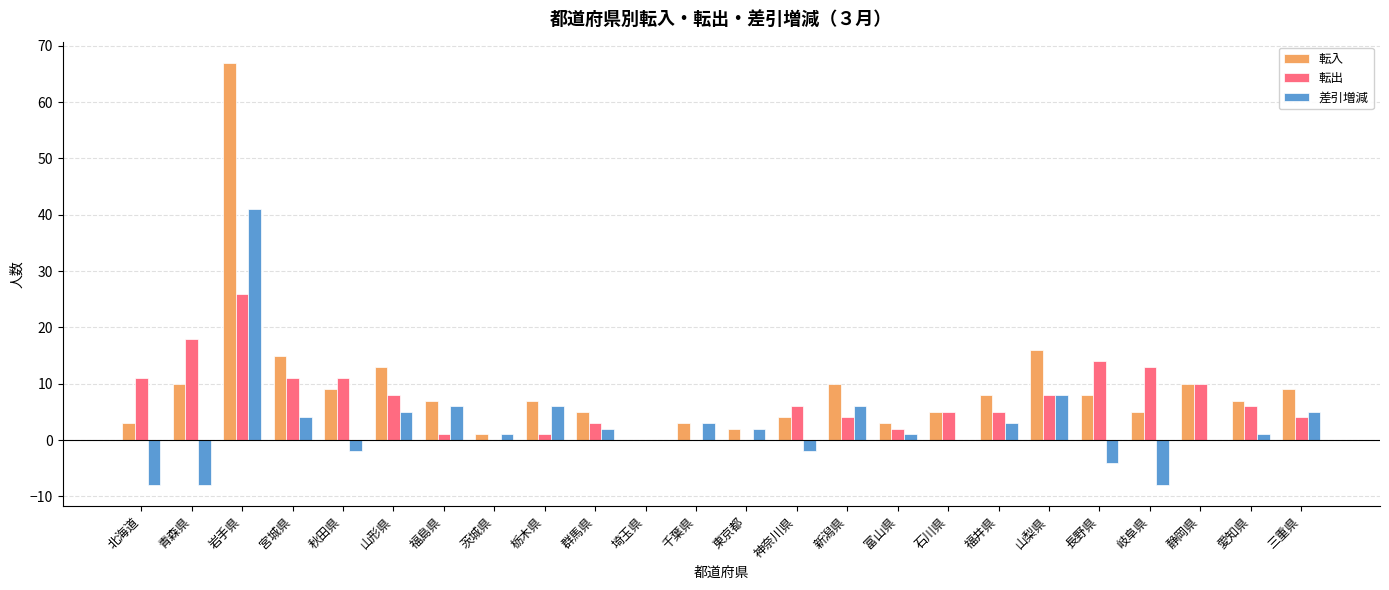

What is the sum of all 差引増減 values?

62